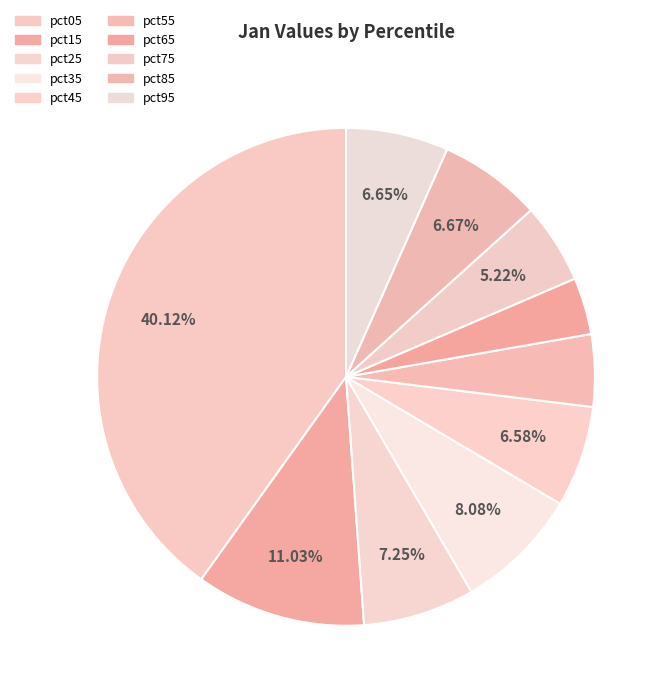

Count the number of slices in the pie.

10